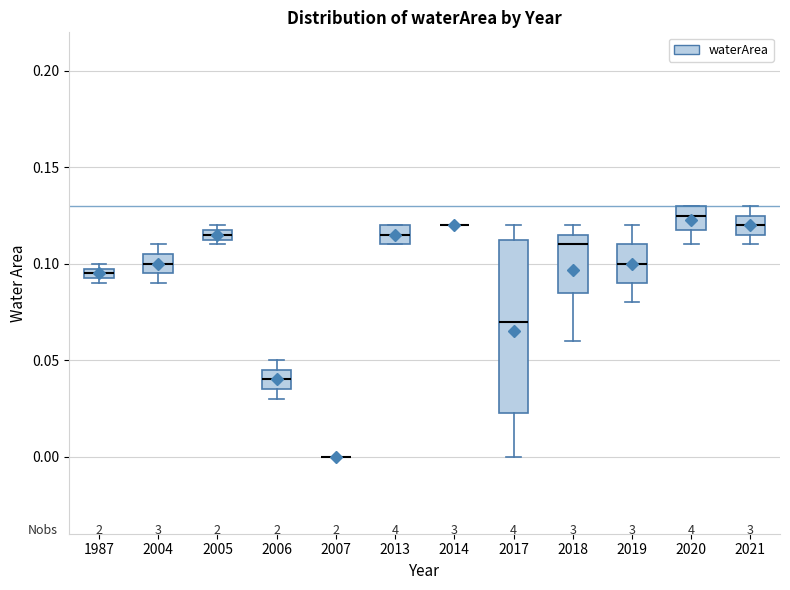

Comparing the boxes themselves (not the whiskers), which one is the tallest?

2017